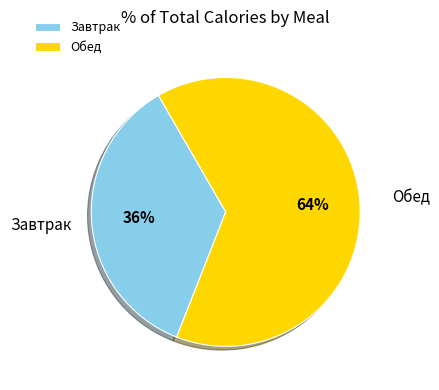

Which category has the biggest portion of the pie?

Обед